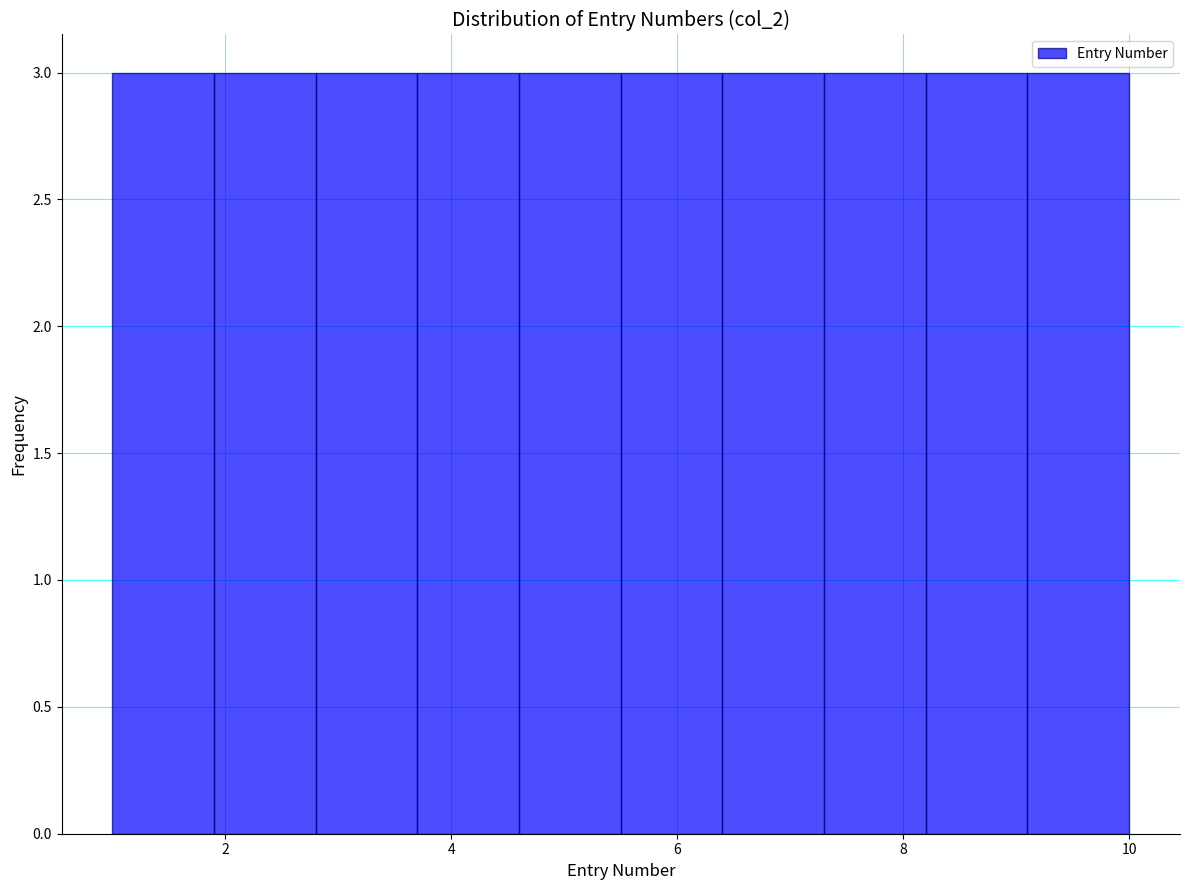

Reading left to right, list every bar in this chart as the range it spans on the x-axis followed by its height. Neither the bar edges nor the heights are printed on the chart, so give them approximately, as read against the axes.

1.0 to 1.9: 3
1.9 to 2.8: 3
2.8 to 3.7: 3
3.7 to 4.6: 3
4.6 to 5.5: 3
5.5 to 6.4: 3
6.4 to 7.3: 3
7.3 to 8.2: 3
8.2 to 9.1: 3
9.1 to 10.0: 3